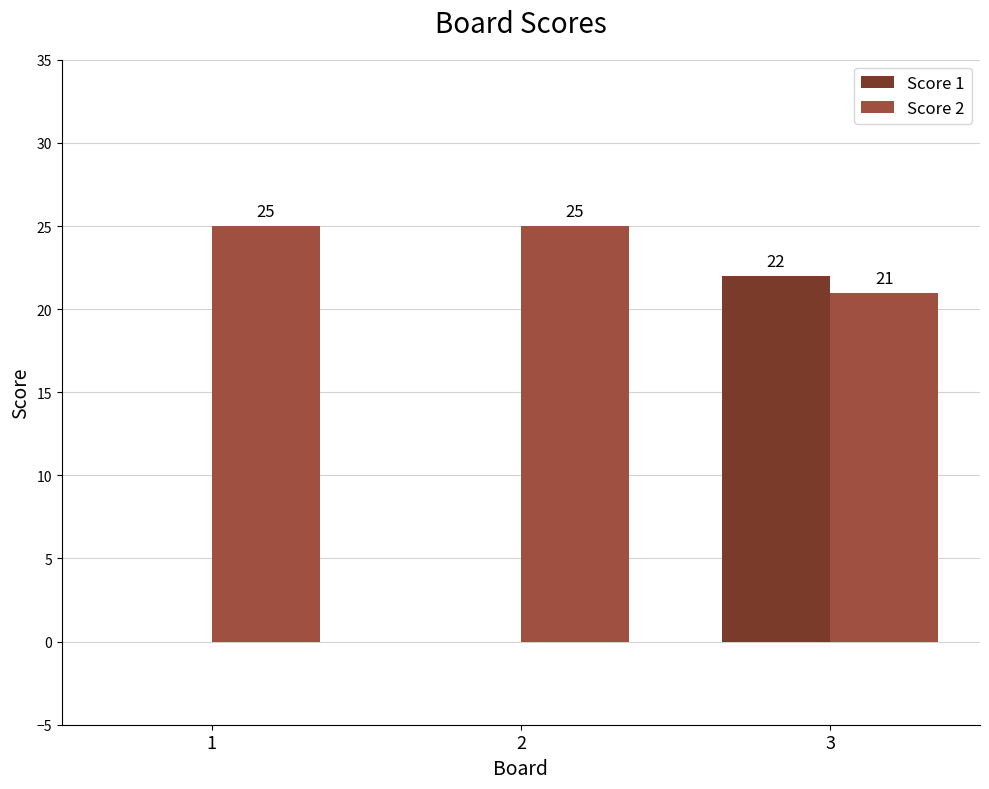

What is the greatest value displayed?

25